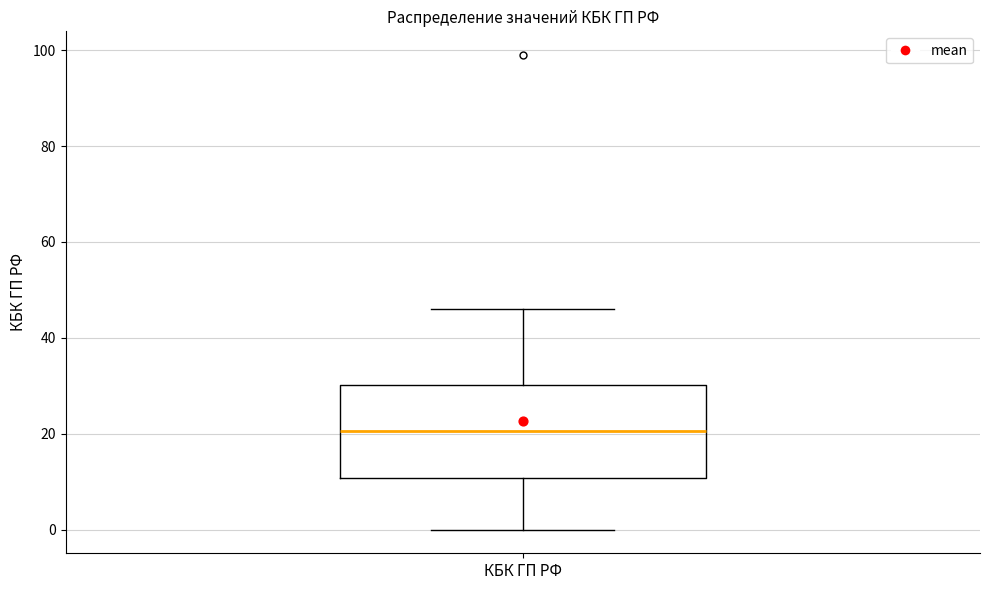

Read this box plot against the y-axis: the position of the median line, the range covered by the box, and the ends of both whiskers. The values are not printed on the chart, so give them approximately, as read against the axis.

median 20, box 10 to 30, whiskers 0 to 46